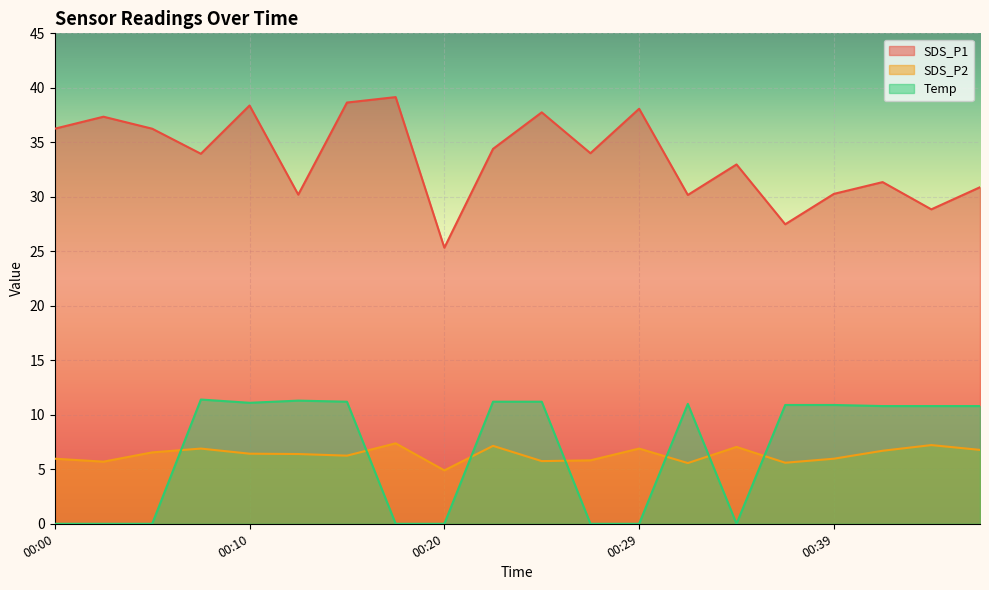

Reading right to left, transcribe all the data shown in this chart.

SDS_P1: 00:47=30.9	00:44=28.9	00:42=31.4	00:39=30.3	00:37=27.5	00:34=33.0	00:32=30.2	00:29=38.1	00:27=34.0	00:24=37.8	00:22=34.4	00:20=25.3	00:17=39.1	00:15=38.6	00:12=30.2	00:10=38.4	00:07=34.0	00:05=36.2	00:02=37.4	00:00=36.2
SDS_P2: 00:47=6.8	00:44=7.2	00:42=6.7	00:39=6.0	00:37=5.6	00:34=7.0	00:32=5.6	00:29=6.9	00:27=5.8	00:24=5.8	00:22=7.2	00:20=4.9	00:17=7.4	00:15=6.2	00:12=6.4	00:10=6.4	00:07=6.9	00:05=6.5	00:02=5.7	00:00=6.0
Temp: 00:47=10.8	00:44=10.8	00:42=10.8	00:39=10.9	00:37=10.9	00:34=0.0	00:32=11.0	00:29=0.0	00:27=0.0	00:24=11.2	00:22=11.2	00:20=0.0	00:17=0.0	00:15=11.2	00:12=11.3	00:10=11.1	00:07=11.4	00:05=0.0	00:02=0.0	00:00=0.0